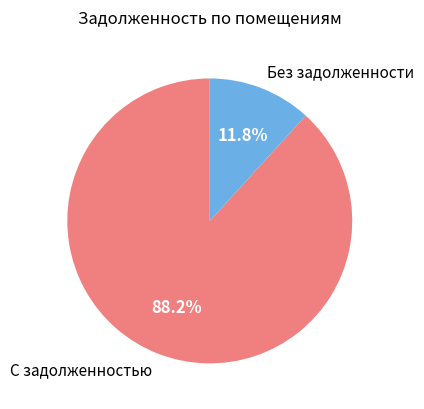

Which category has the smallest portion of the pie?

Без задолженности